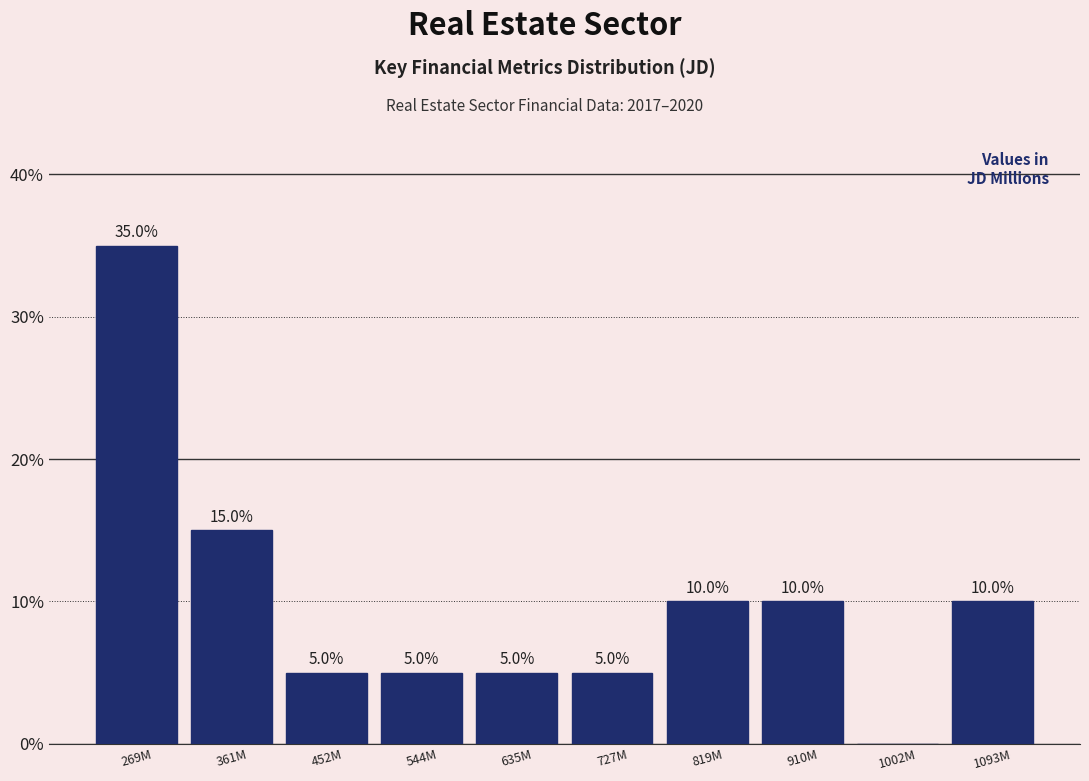

Reading right to left, transcribe all the data shown in this chart.

1093M=10	1002M=0	910M=10	819M=10	727M=5	635M=5	544M=5	452M=5	361M=15	269M=35